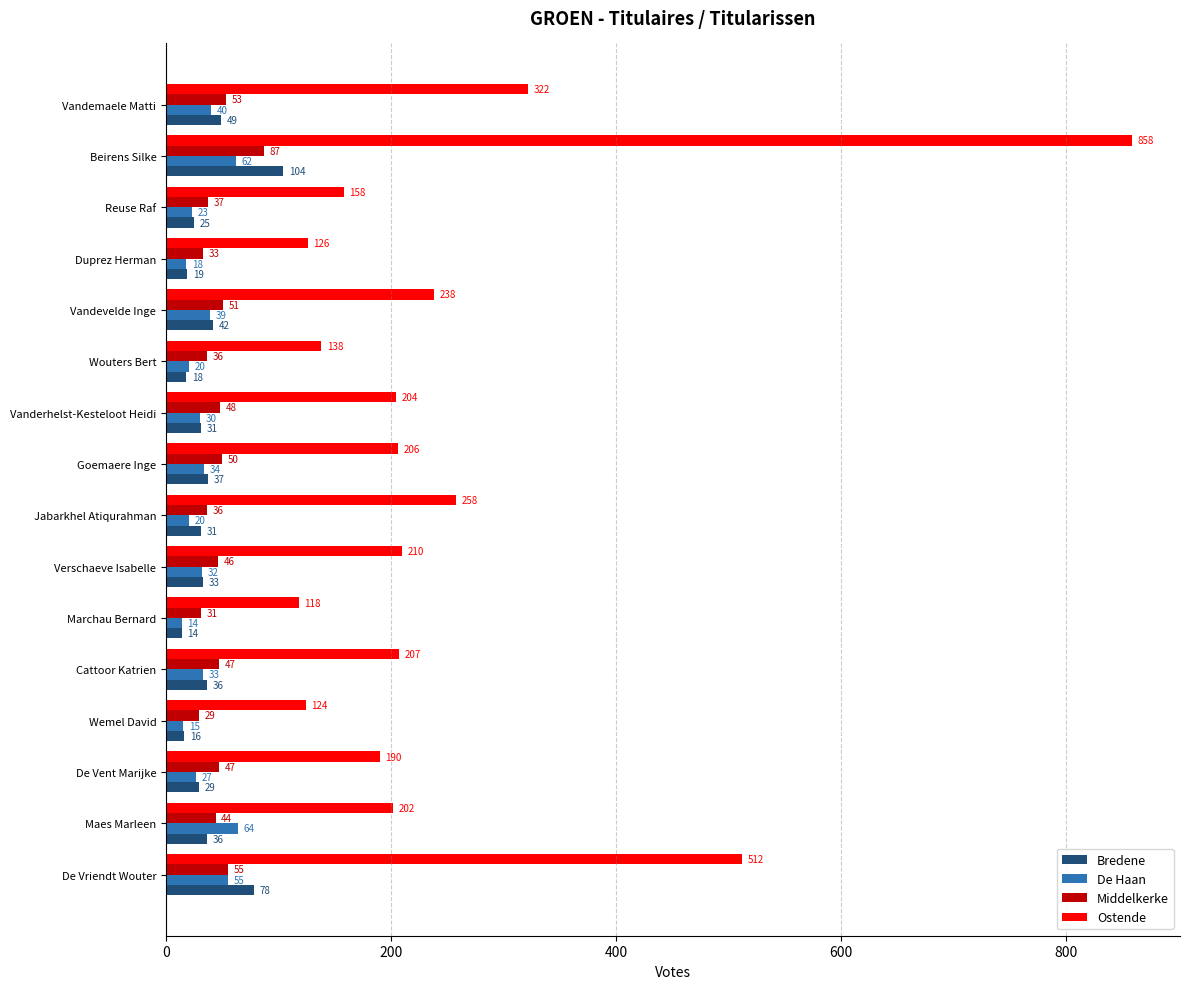

What is the difference between the second highest and minimum values in the Ostende series?

394